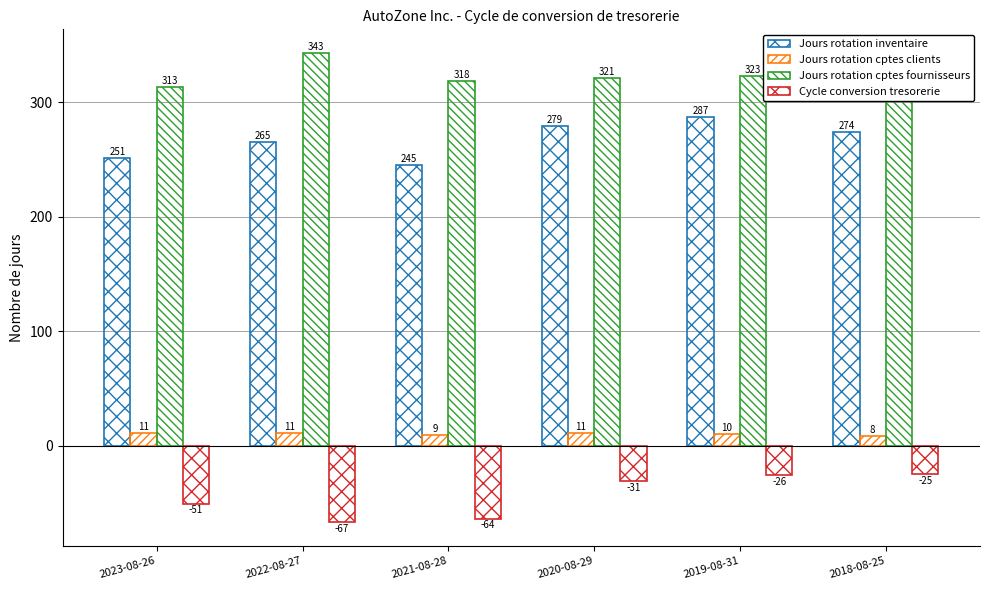

Rank the series at 2020-08-29 from highest to lowest value.

Jours rotation cptes fournisseurs, Jours rotation inventaire, Jours rotation cptes clients, Cycle conversion tresorerie